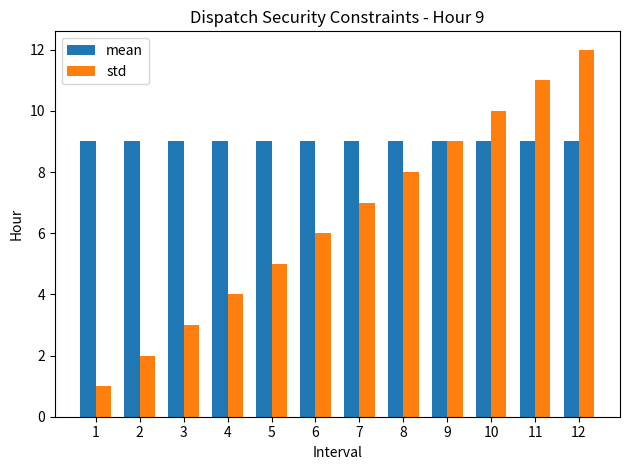

Between 8 and 9, which series saw the biggest shift?

std